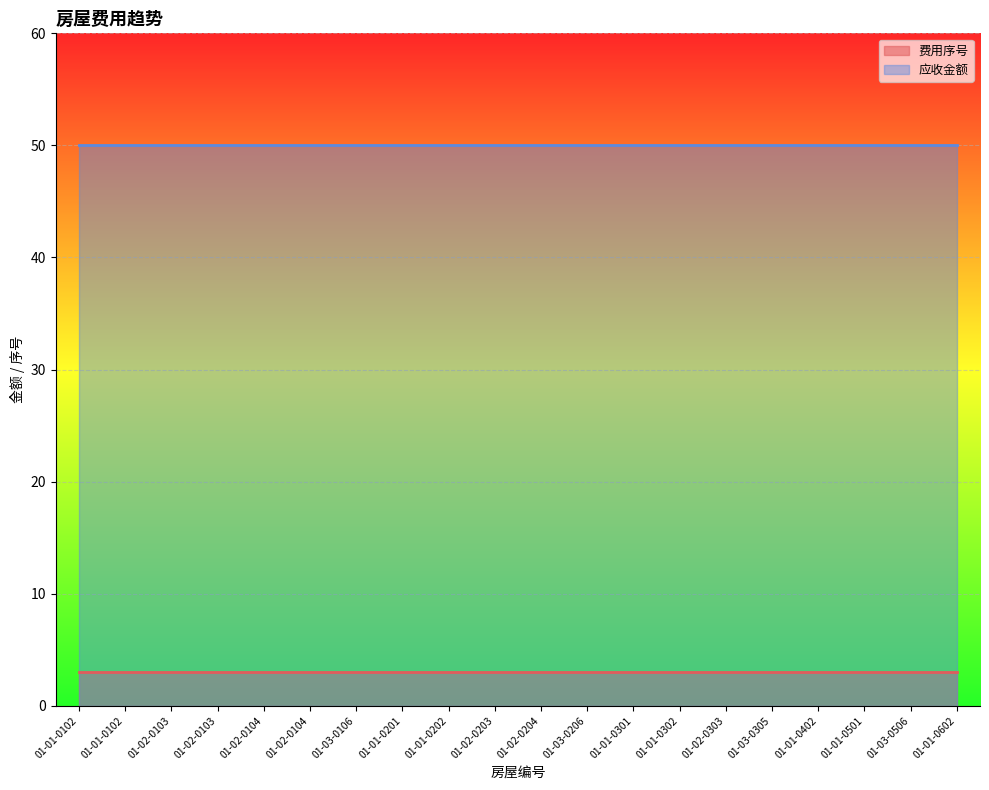

Reading left to right, extract all data points from this chart.

费用序号: 01-01-0102=3	01-01-0102=3	01-02-0103=3	01-02-0103=3	01-02-0104=3	01-02-0104=3	01-03-0106=3	01-01-0201=3	01-01-0202=3	01-02-0203=3	01-02-0204=3	01-03-0206=3	01-01-0301=3	01-01-0302=3	01-02-0303=3	01-03-0305=3	01-01-0402=3	01-01-0501=3	01-03-0506=3	01-01-0602=3
应收金额: 01-01-0102=50	01-01-0102=50	01-02-0103=50	01-02-0103=50	01-02-0104=50	01-02-0104=50	01-03-0106=50	01-01-0201=50	01-01-0202=50	01-02-0203=50	01-02-0204=50	01-03-0206=50	01-01-0301=50	01-01-0302=50	01-02-0303=50	01-03-0305=50	01-01-0402=50	01-01-0501=50	01-03-0506=50	01-01-0602=50